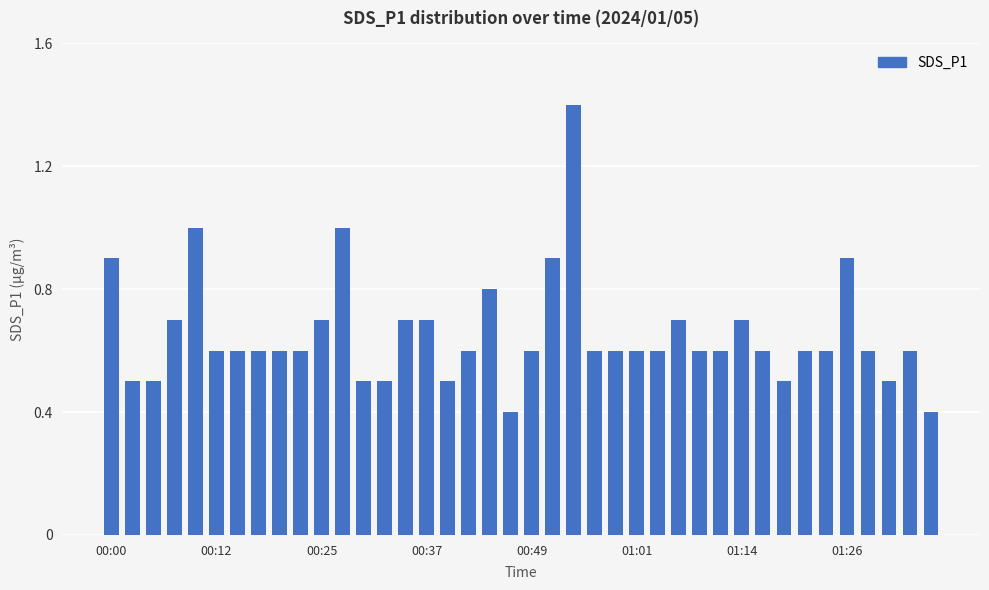

What is the smallest value displayed?

0.4